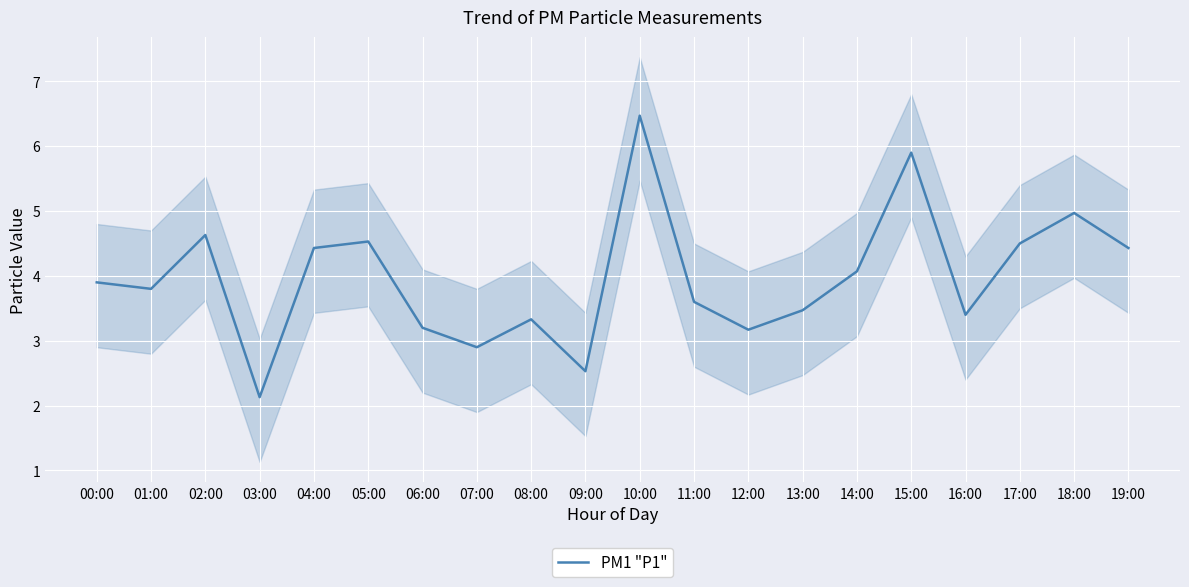

How many interior local valleys (lower than both neighbors) does the data have?

6